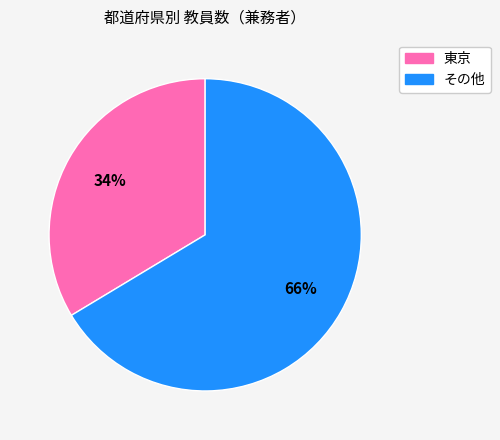

To the nearest percent, what is the average slice percentage?

50%